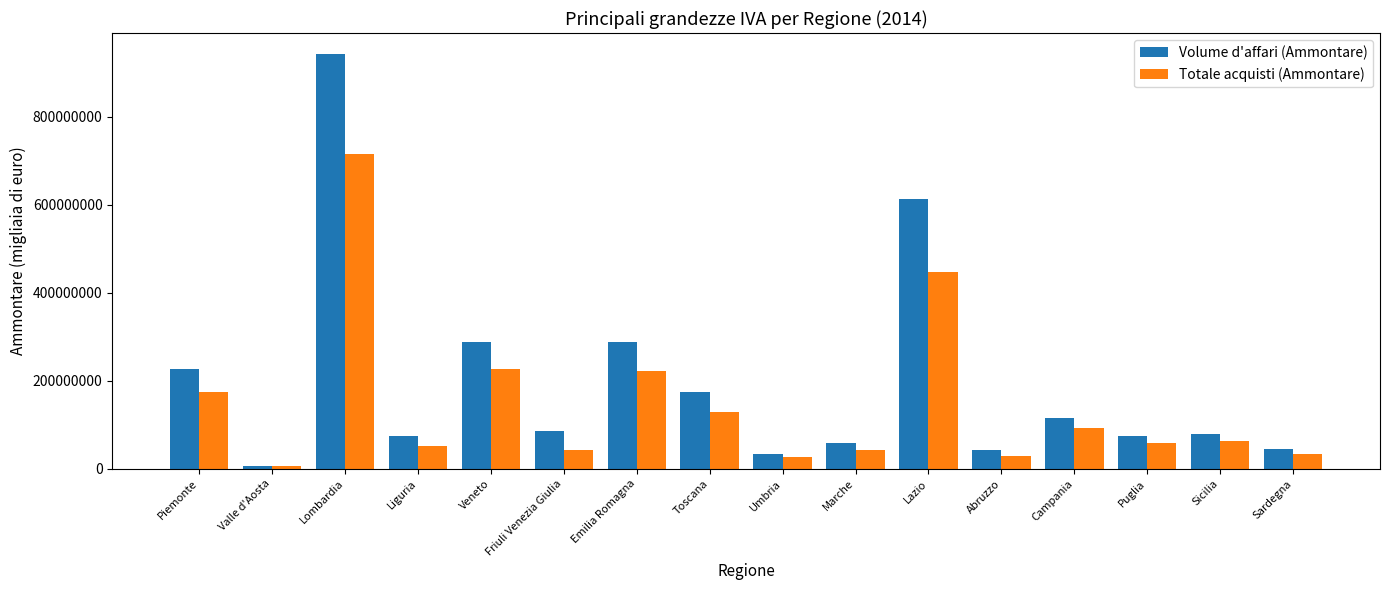

At Emilia Romagna, list the series in order from largest to smallest.

Volume d'affari (Ammontare), Totale acquisti (Ammontare)